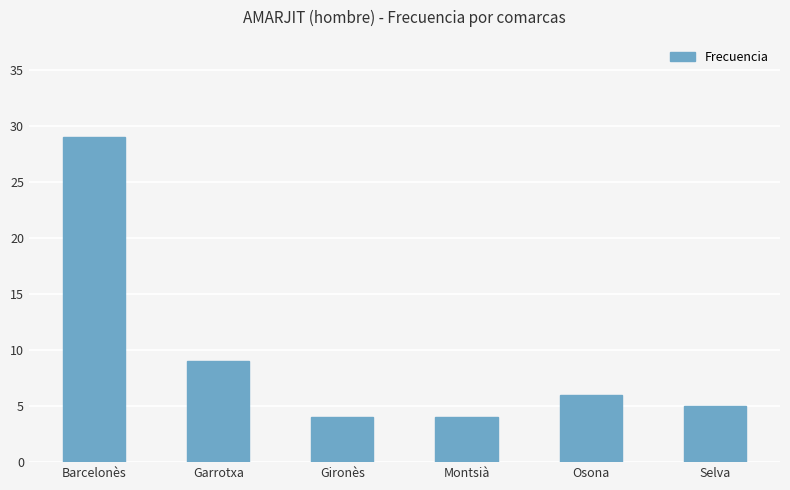

The chart shows a value of 2 at Montsià. True or false?

False